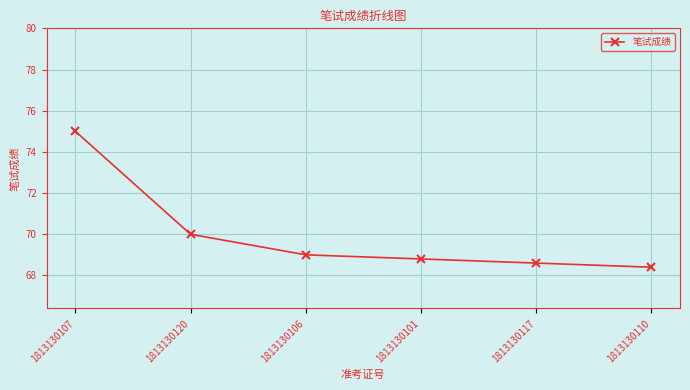

List the labels in order of value, smallest first.

1813130110, 1813130117, 1813130101, 1813130106, 1813130120, 1813130107